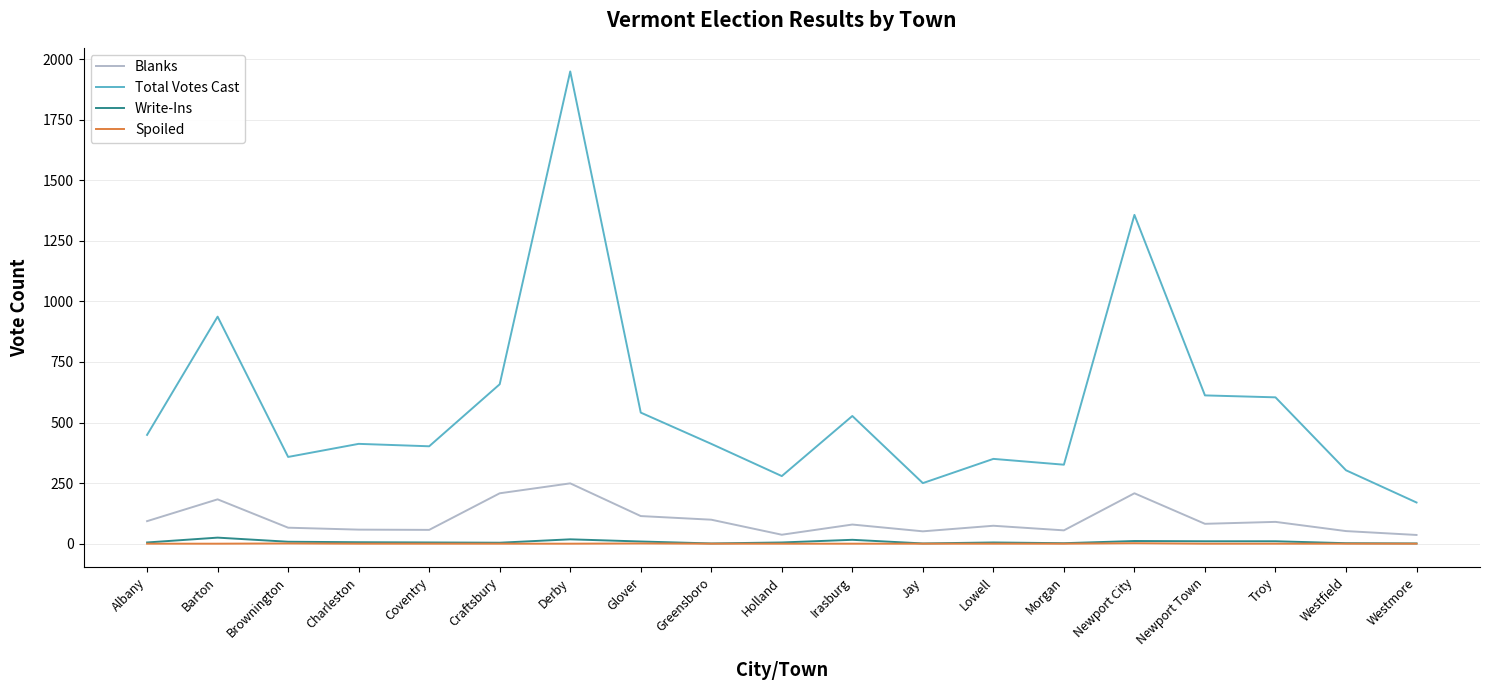

Is the value of Write-Ins at Barton greater than the value of Spoiled at Irasburg?

Yes